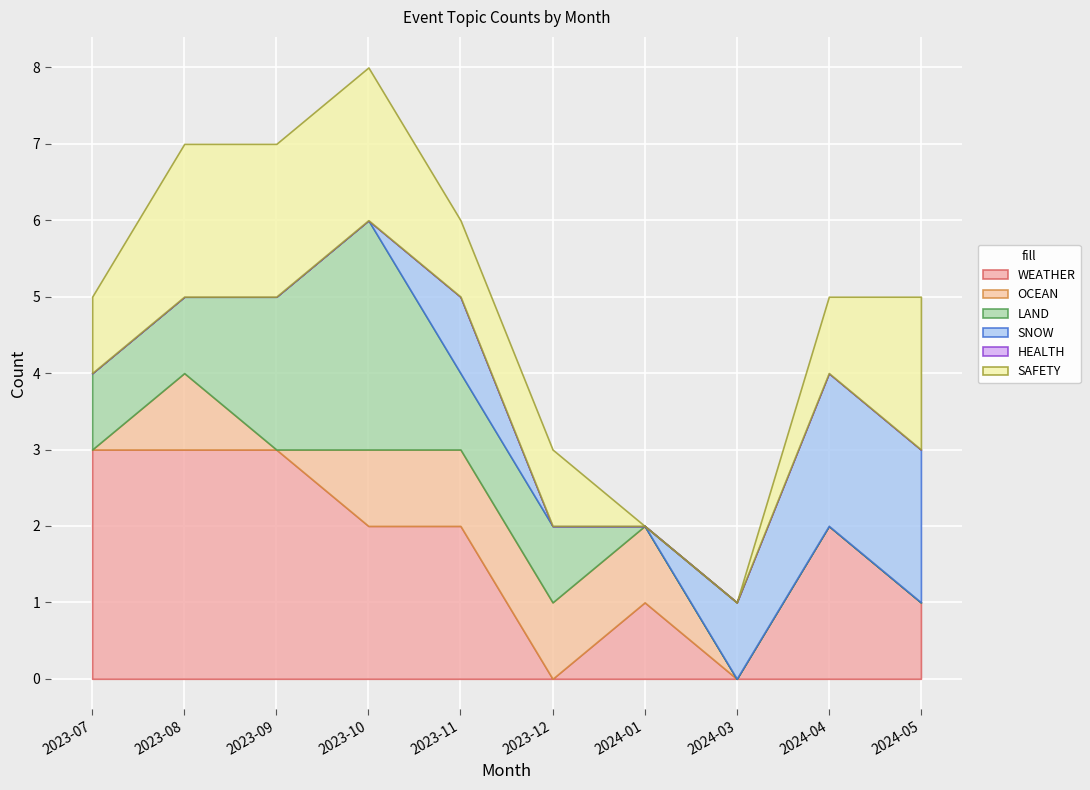

Rank the series at 2023-08 from lowest to highest value.

SNOW, HEALTH, OCEAN, LAND, SAFETY, WEATHER